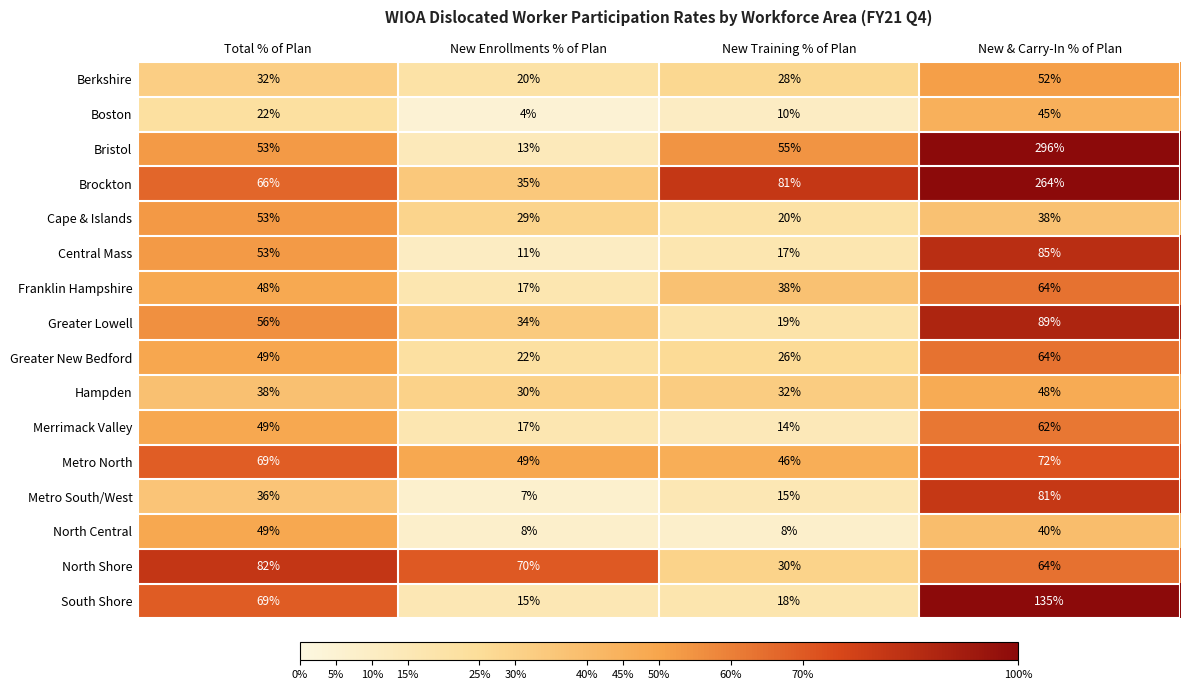

Between Total % of Plan and New & Carry-In % of Plan, which series saw the biggest shift?

Bristol